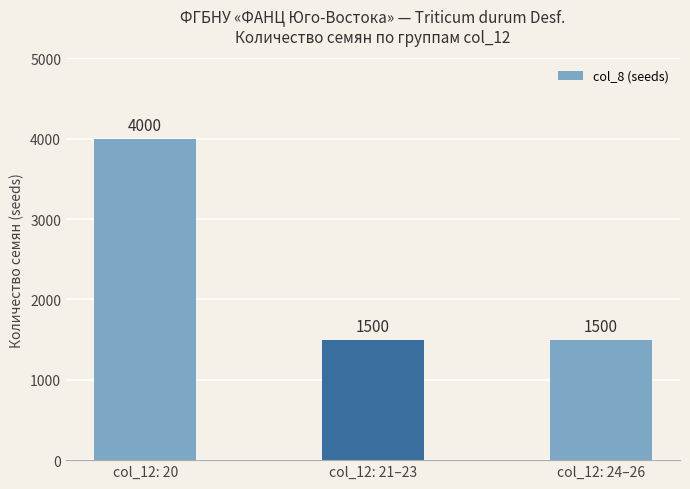

What is the sum of all values?

7000